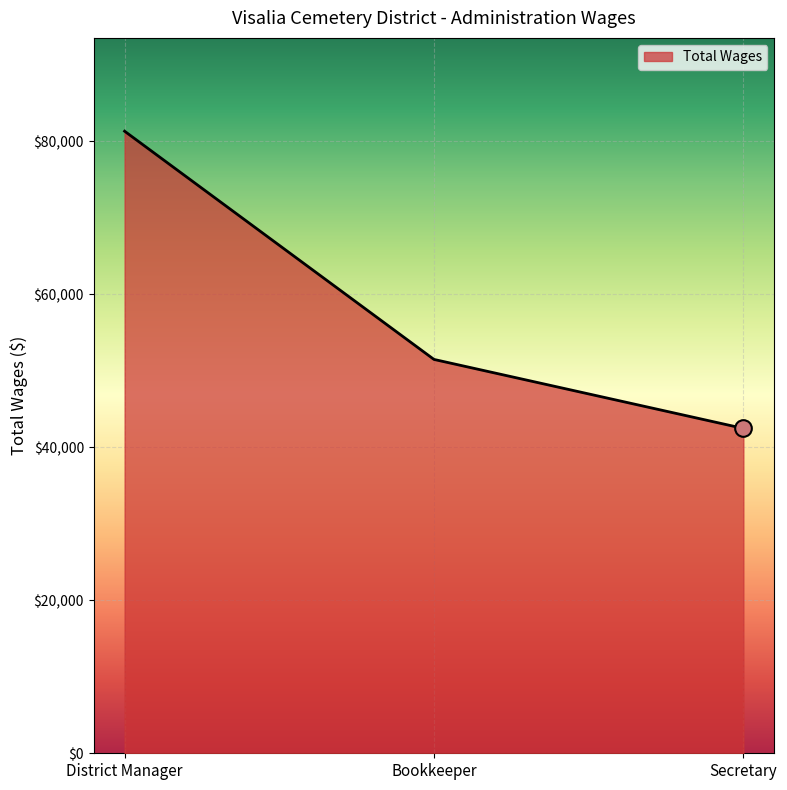

Which label corresponds to the smallest value in the chart?

Secretary